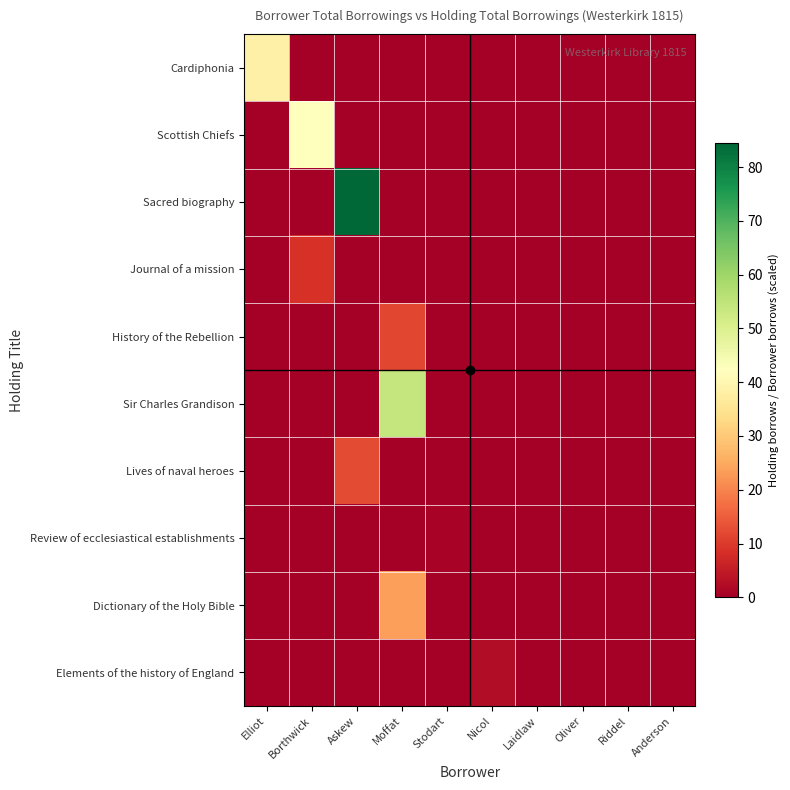

Reading left to right, what are all the values shown in this chart?

Cardiphonia: Elliot=38.3	Borthwick=0.0	Askew=0.0	Moffat=0.0	Stodart=0.0	Nicol=0.0	Laidlaw=0.0	Oliver=0.0	Riddel=0.0	Anderson=0.0
Scottish Chiefs: Elliot=0.0	Borthwick=42.4	Askew=0.0	Moffat=0.0	Stodart=0.0	Nicol=0.0	Laidlaw=0.0	Oliver=0.0	Riddel=0.0	Anderson=0.0
Sacred biography: Elliot=0.0	Borthwick=0.0	Askew=84.5	Moffat=0.0	Stodart=0.0	Nicol=0.0	Laidlaw=0.0	Oliver=0.0	Riddel=0.0	Anderson=0.0
Journal of a mission: Elliot=0.0	Borthwick=8.6	Askew=0.0	Moffat=0.0	Stodart=0.0	Nicol=0.0	Laidlaw=0.0	Oliver=0.0	Riddel=0.0	Anderson=0.0
History of the Rebellion: Elliot=0.0	Borthwick=0.0	Askew=0.0	Moffat=11.8	Stodart=0.0	Nicol=0.0	Laidlaw=0.0	Oliver=0.0	Riddel=0.0	Anderson=0.0
Sir Charles Grandison: Elliot=0.0	Borthwick=0.0	Askew=0.0	Moffat=54.1	Stodart=0.0	Nicol=0.0	Laidlaw=0.0	Oliver=0.0	Riddel=0.0	Anderson=0.0
Lives of naval heroes: Elliot=0.0	Borthwick=0.0	Askew=12.2	Moffat=0.0	Stodart=0.0	Nicol=0.0	Laidlaw=0.0	Oliver=0.0	Riddel=0.0	Anderson=0.0
Review of ecclesiastical establishments: Elliot=0.0	Borthwick=0.0	Askew=0.0	Moffat=0.0	Stodart=0.8	Nicol=0.0	Laidlaw=0.0	Oliver=0.0	Riddel=0.0	Anderson=0.0
Dictionary of the Holy Bible: Elliot=0.0	Borthwick=0.0	Askew=0.0	Moffat=23.6	Stodart=0.0	Nicol=0.0	Laidlaw=0.0	Oliver=0.0	Riddel=0.0	Anderson=0.0
Elements of the history of England: Elliot=0.0	Borthwick=0.0	Askew=0.0	Moffat=0.0	Stodart=0.0	Nicol=2.5	Laidlaw=0.0	Oliver=0.0	Riddel=0.0	Anderson=0.0